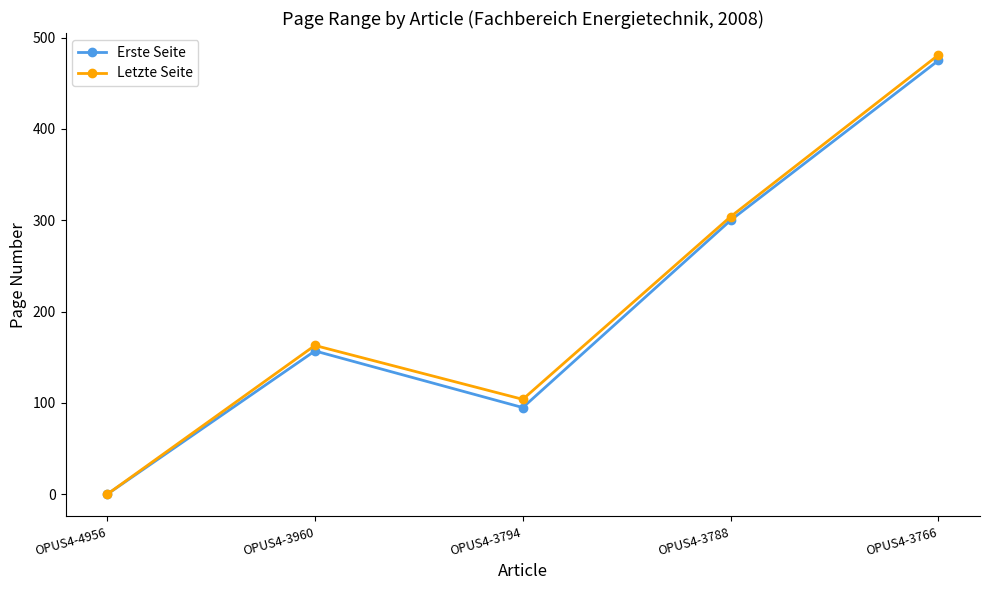

Where is the first local minimum for Erste Seite?

OPUS4-3794